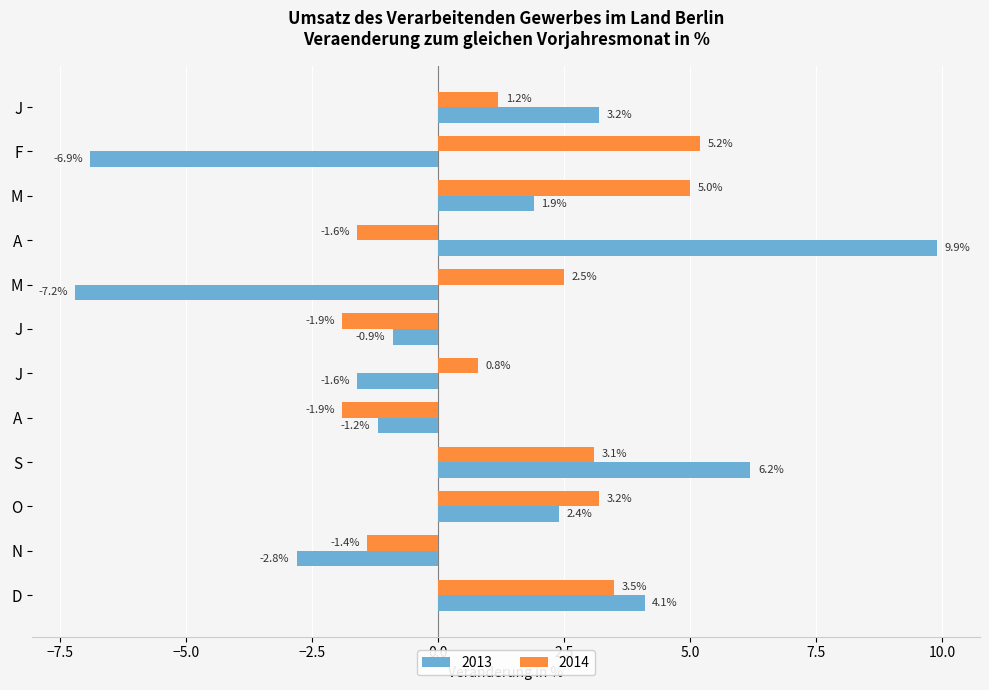

At which category is the sum across all series the highest?

S